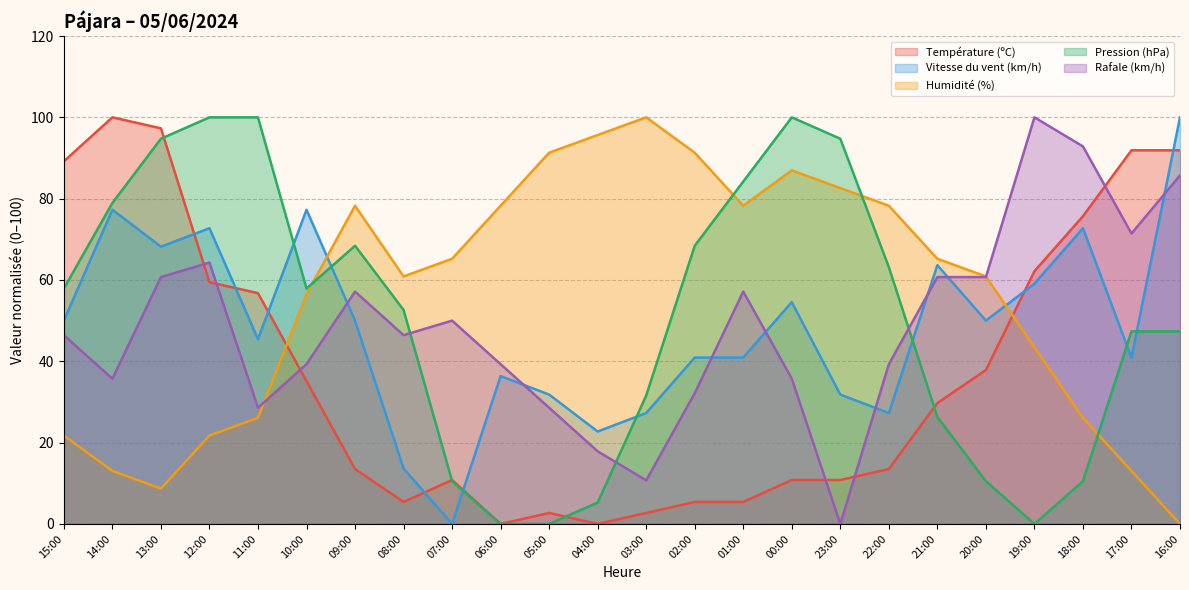

What is the difference between the second highest and second lowest values in the Température (ºC) series?

97.3